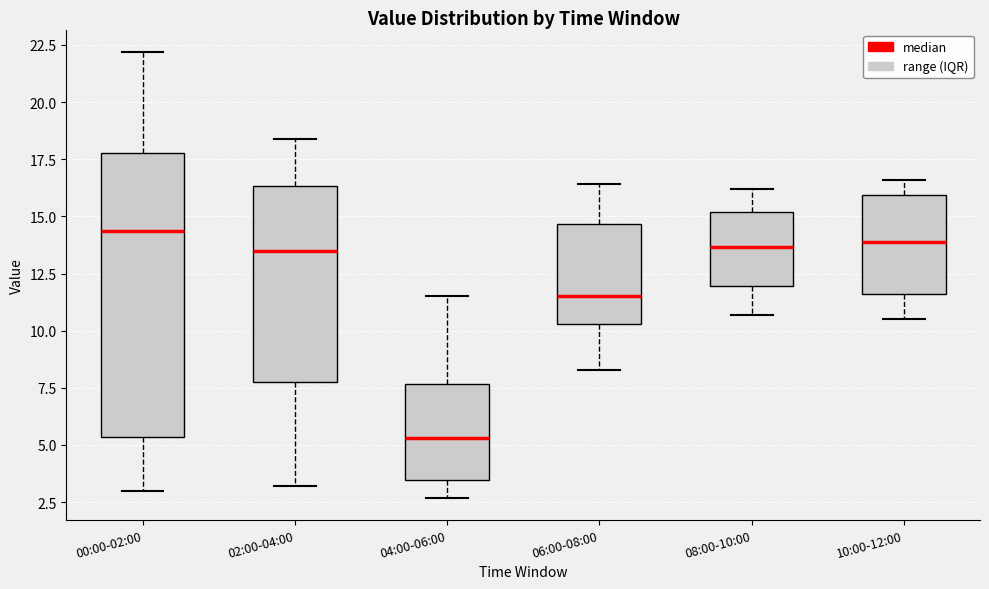

Where does the lower whisker of the box for 04:00-06:00 end on the y-axis? The values are not printed on the chart, so give them approximately, as read against the axis.

2.5